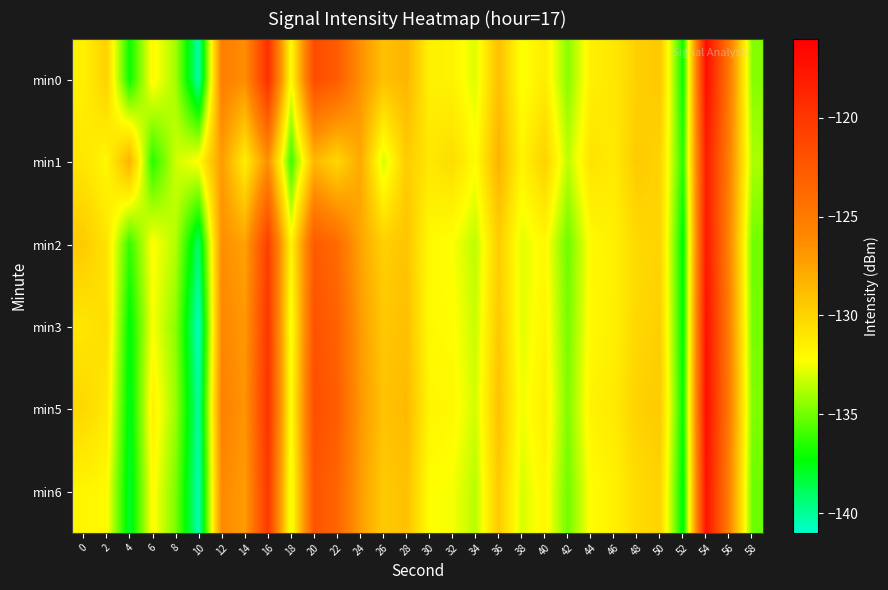

What is the spread (max minus min) of values at 56?

0.8